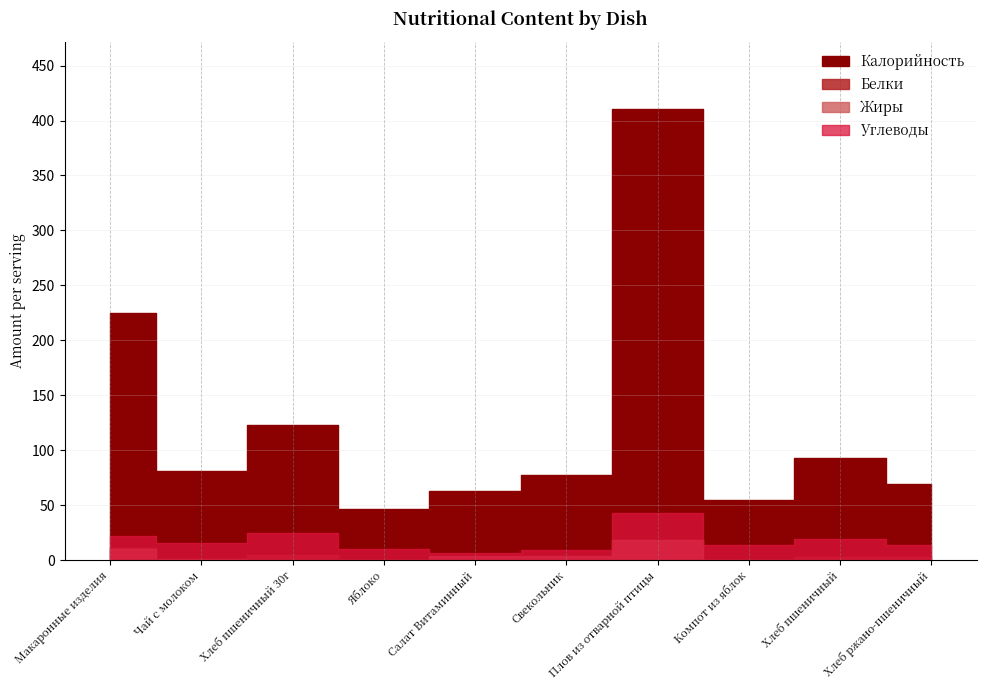

List the series in order of their peak value, highest first.

Калорийность, Углеводы, Белки, Жиры